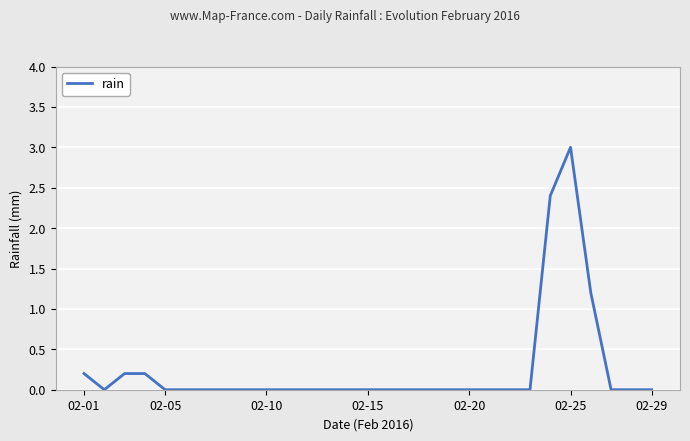

Does the chart display data point markers on the line(s)?

No